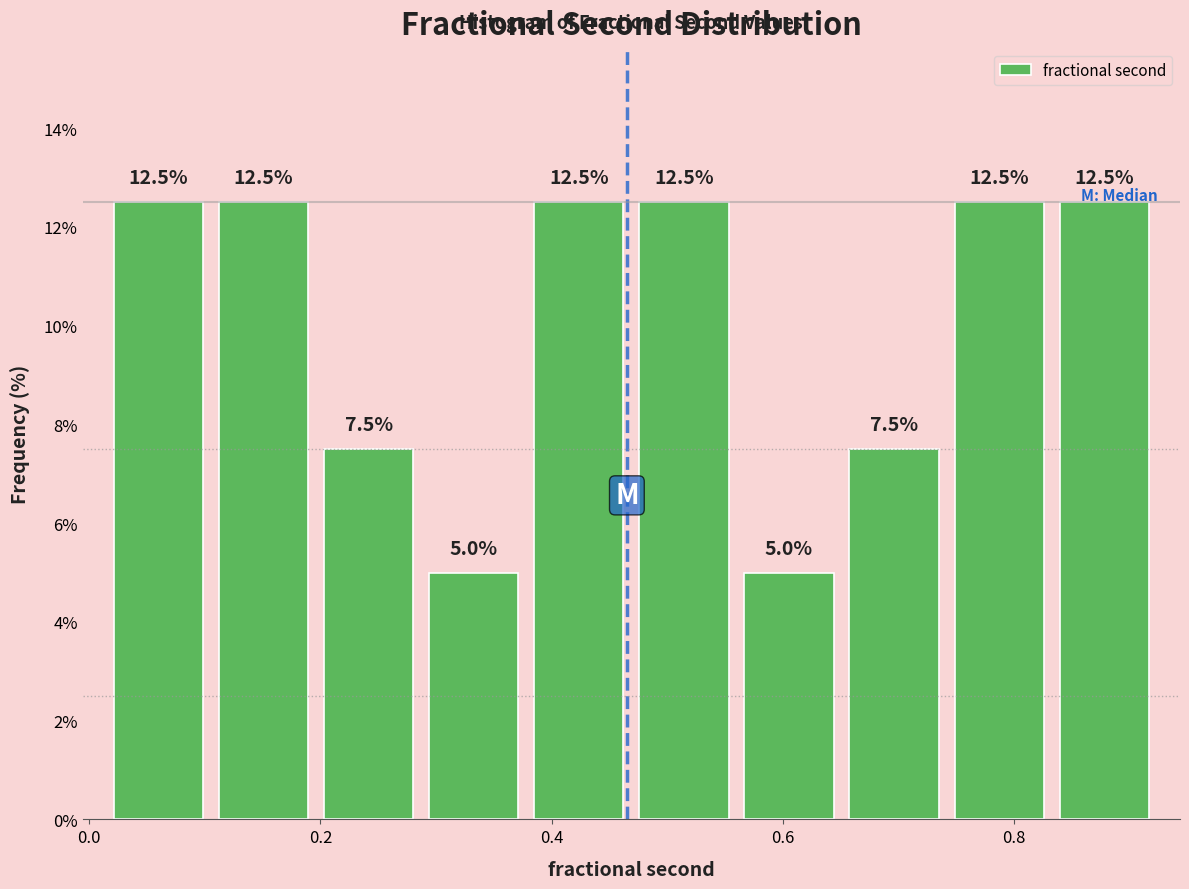

How tall is the bar that spans 0.46 to 0.56 on the x-axis? The bar edges are not printed on the chart, so give them approximately, as read against the axis.

12.5